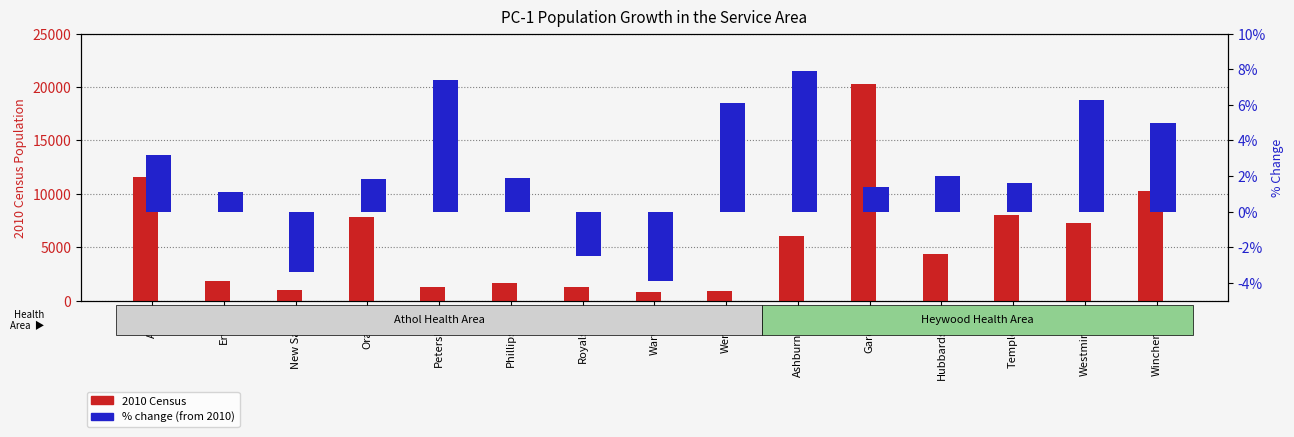

What is the difference between the second highest and minimum values in the 2010 Census series?

10804.0